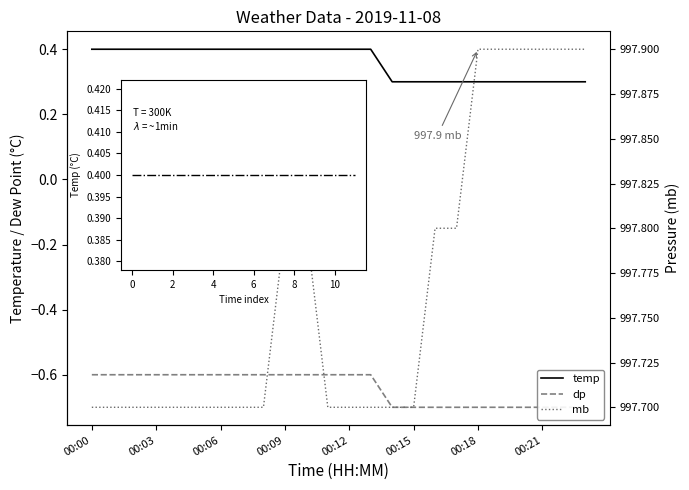

True or false: dp and mb cross at least once.

False